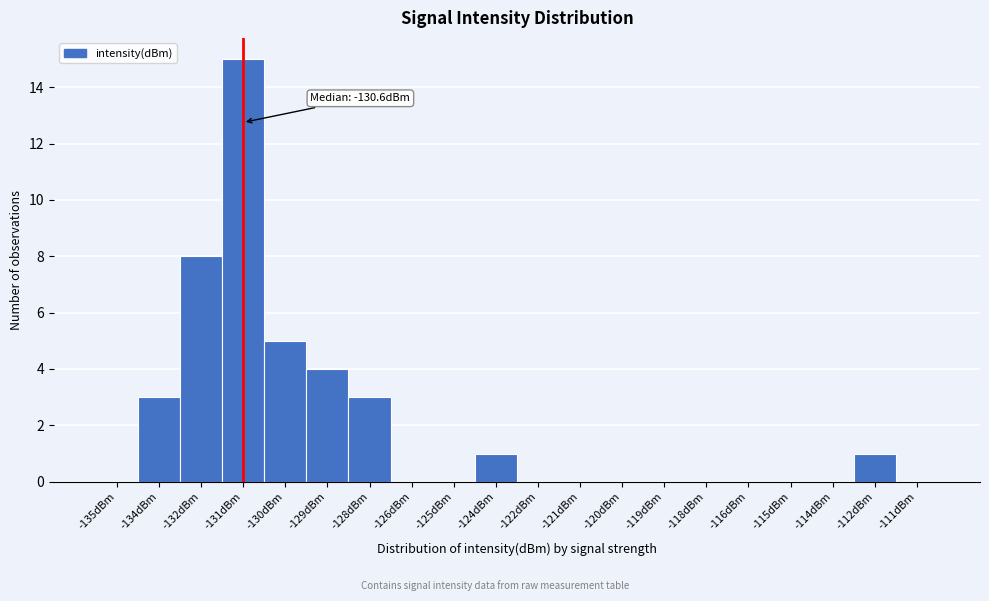

Reading left to right, what are all the values shown in this chart?

-135dBm=0	-134dBm=3	-132dBm=8	-131dBm=15	-130dBm=5	-129dBm=4	-128dBm=3	-126dBm=0	-125dBm=0	-124dBm=1	-122dBm=0	-121dBm=0	-120dBm=0	-119dBm=0	-118dBm=0	-116dBm=0	-115dBm=0	-114dBm=0	-112dBm=1	-111dBm=0